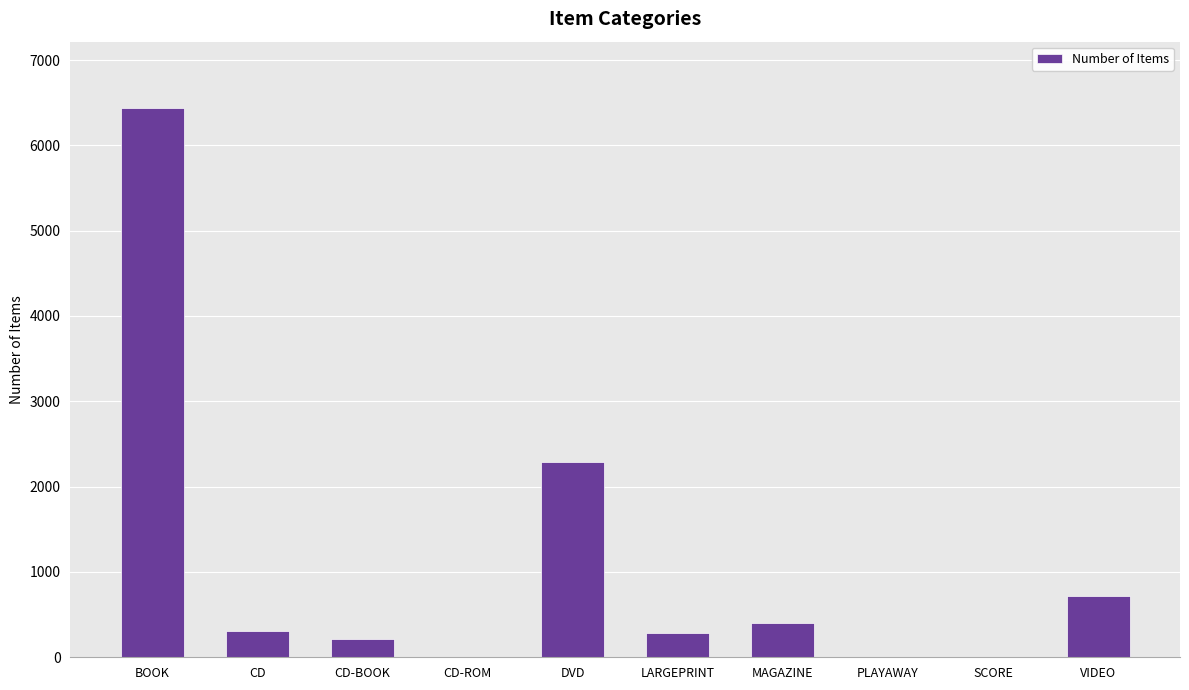

At which category does the chart reach its peak across all series?

BOOK